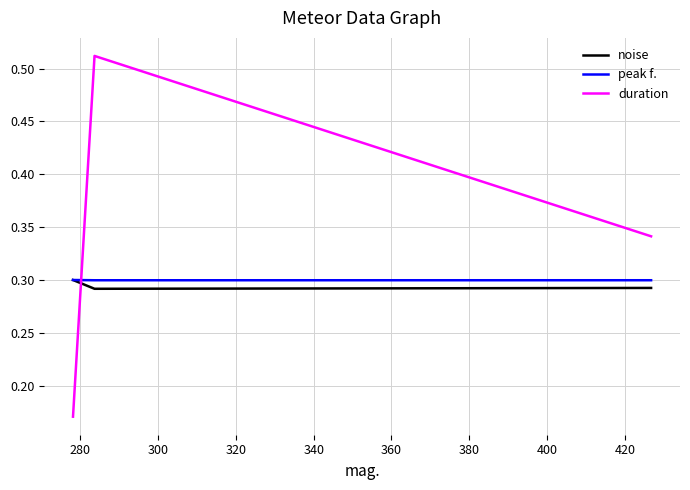

What is the value of the duration point at the 2nd from the left?

0.5